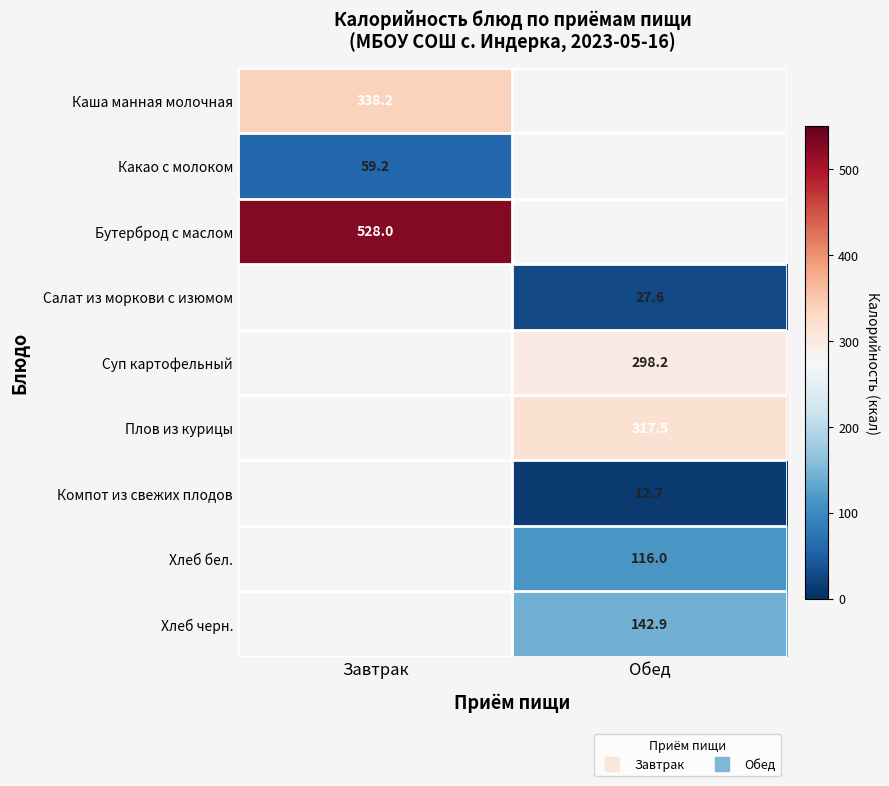

Where does the Плов из курицы series first go above 317?

Обед